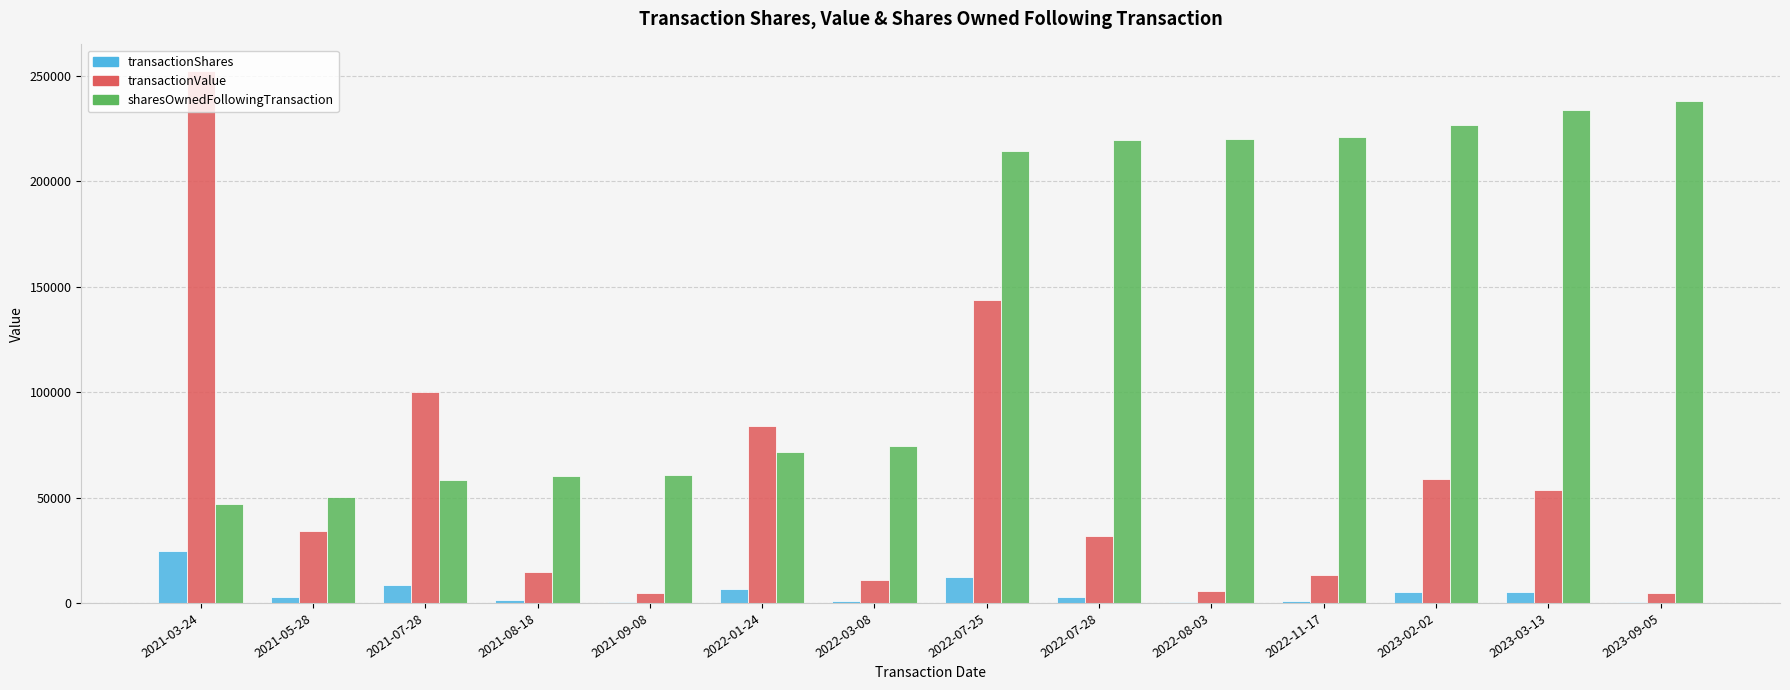

What is the maximum value shown in the chart?

252245